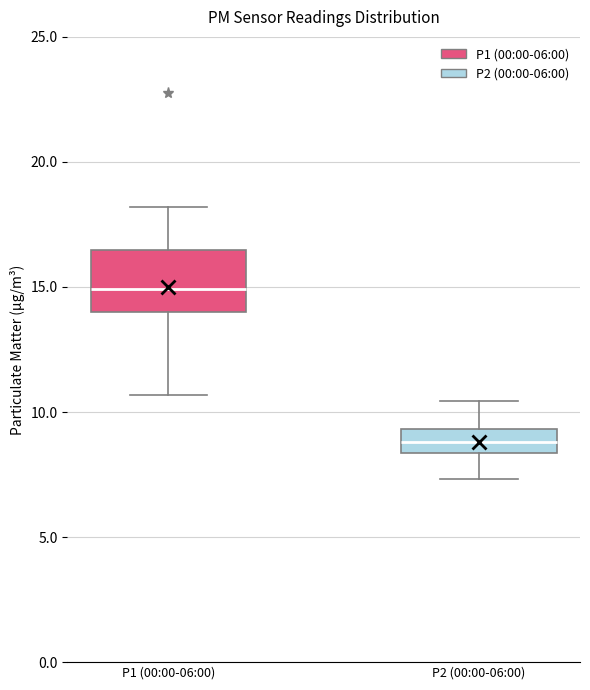

Reading left to right, transcribe this box plot: for each box, give where its median line is, the range the box spans, and where its two whiskers end, as read against the y-axis. The values are not printed on the chart, so give them approximately, as read against the axis.

P1 (00:00-06:00): median 15.0, box 14.0 to 16.5, whiskers 10.5 to 18.0
P2 (00:00-06:00): median 9.0, box 8.5 to 9.5, whiskers 7.5 to 10.5